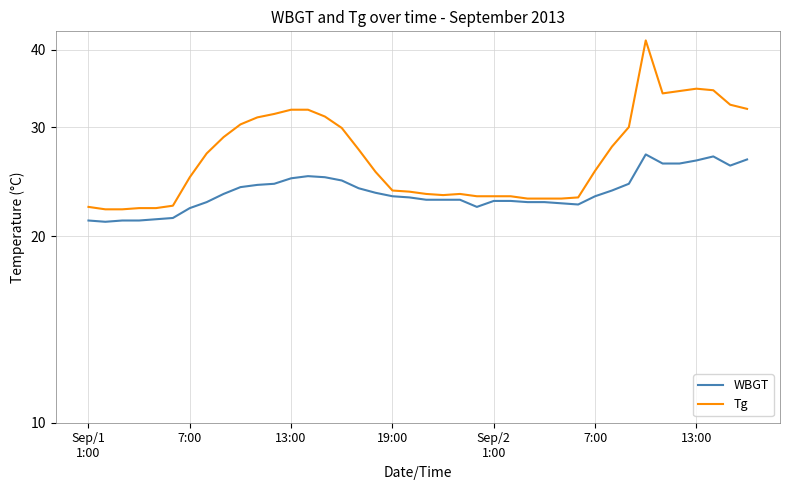

Does the chart display data point markers on the line(s)?

No